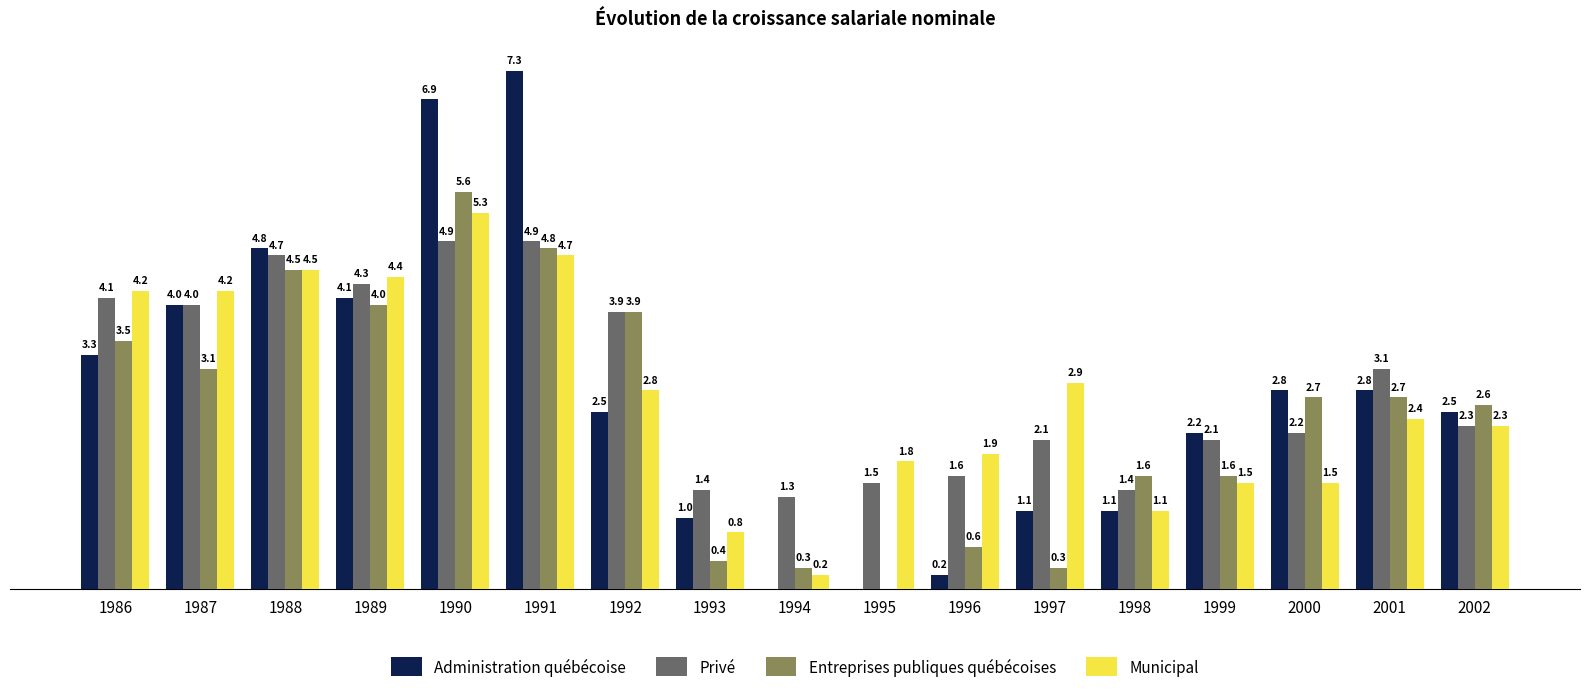

Which series has the largest total across all categories?

Privé